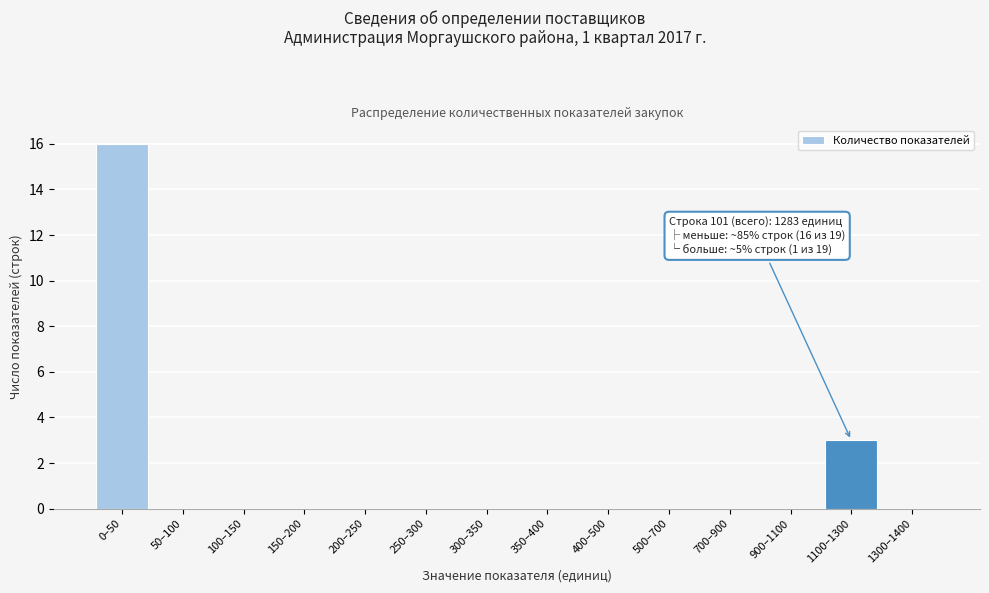

Reading left to right, extract all data points from this chart.

0–50=16	50–100=0	100–150=0	150–200=0	200–250=0	250–300=0	300–350=0	350–400=0	400–500=0	500–700=0	700–900=0	900–1100=0	1100–1300=3	1300–1400=0